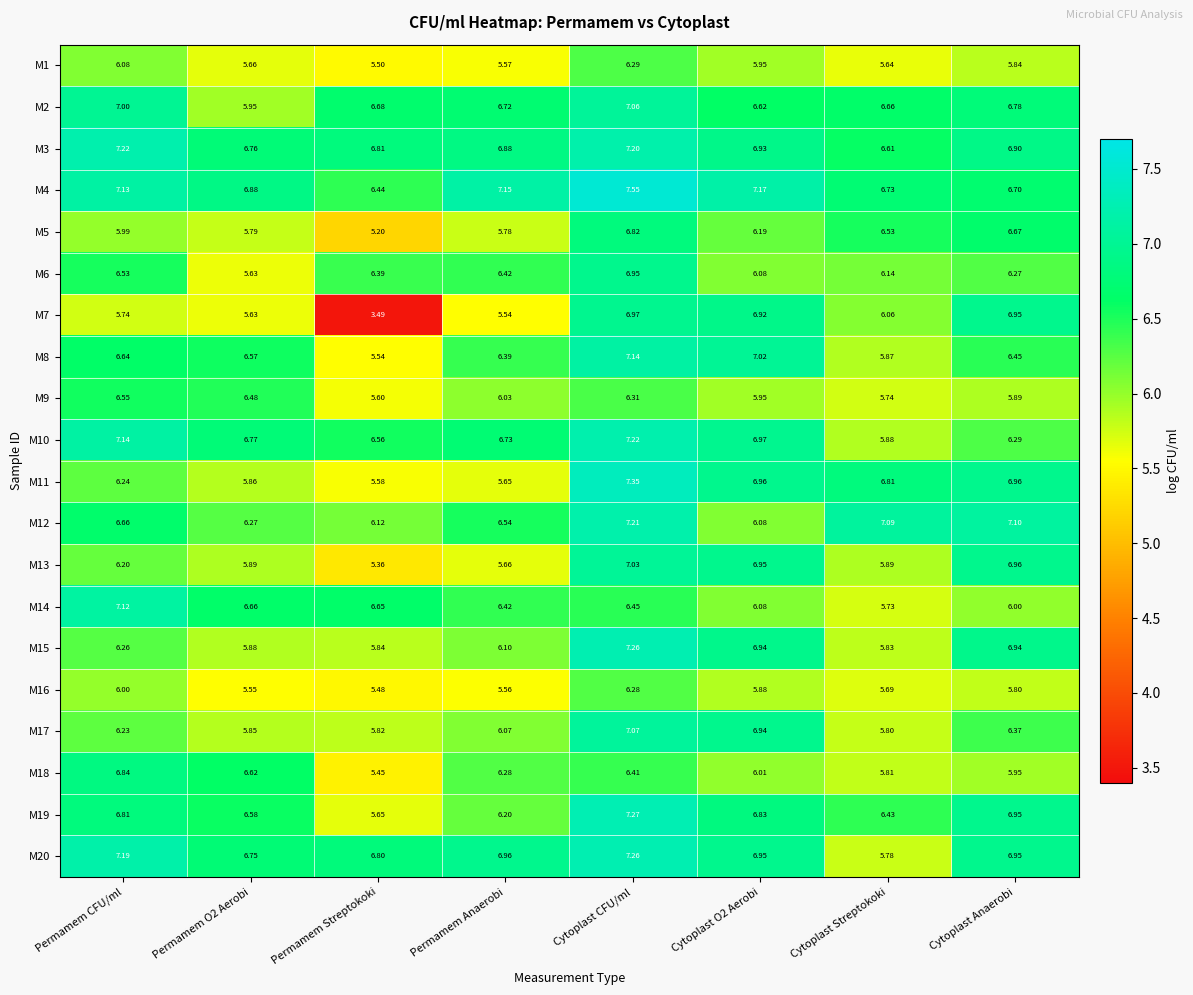

At which category is the sum across all series the highest?

Cytoplast CFU/ml